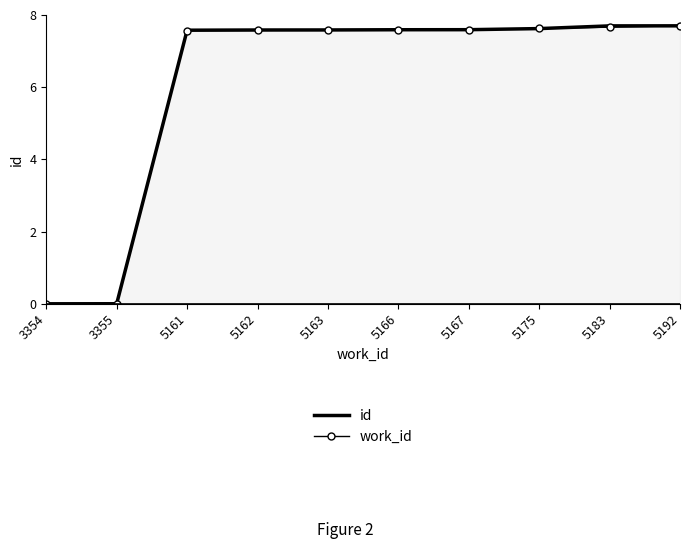

What is the greatest value displayed?

7.7